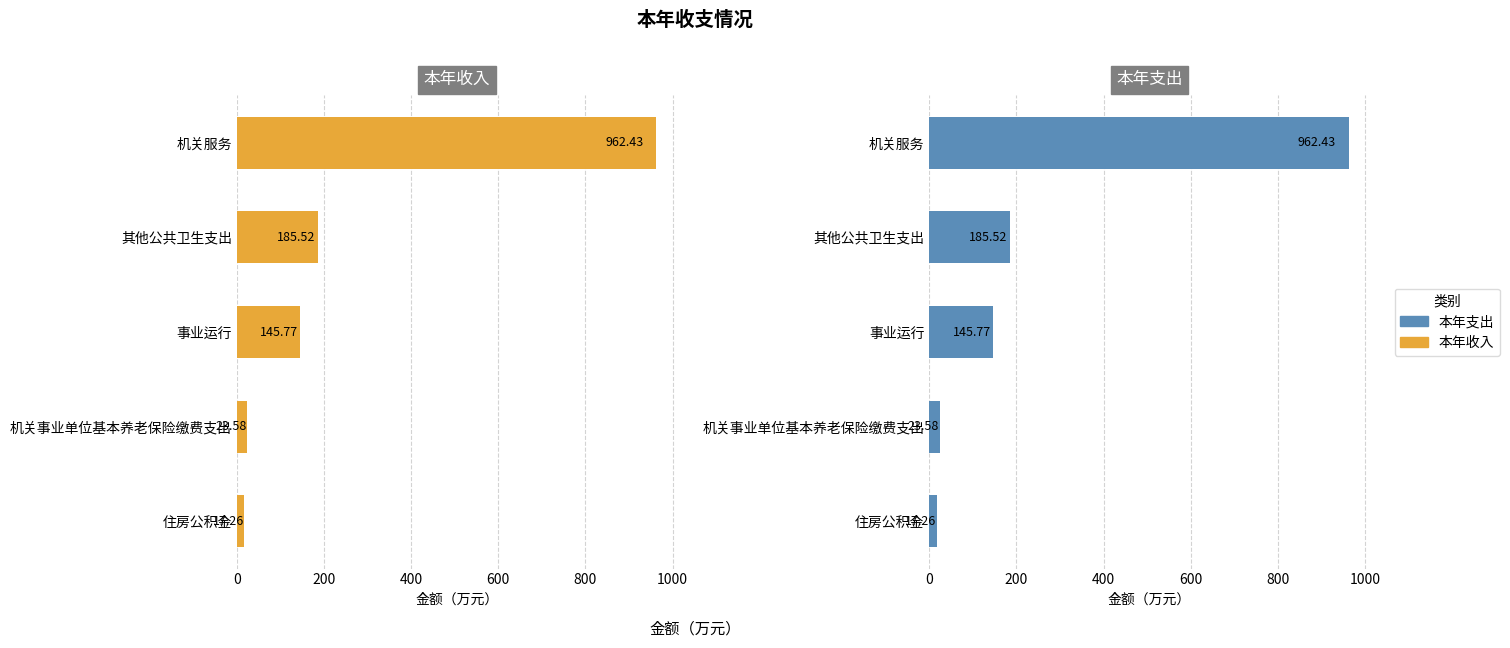

What is the value of the 本年支出 bar at the 3rd from the left?

145.8